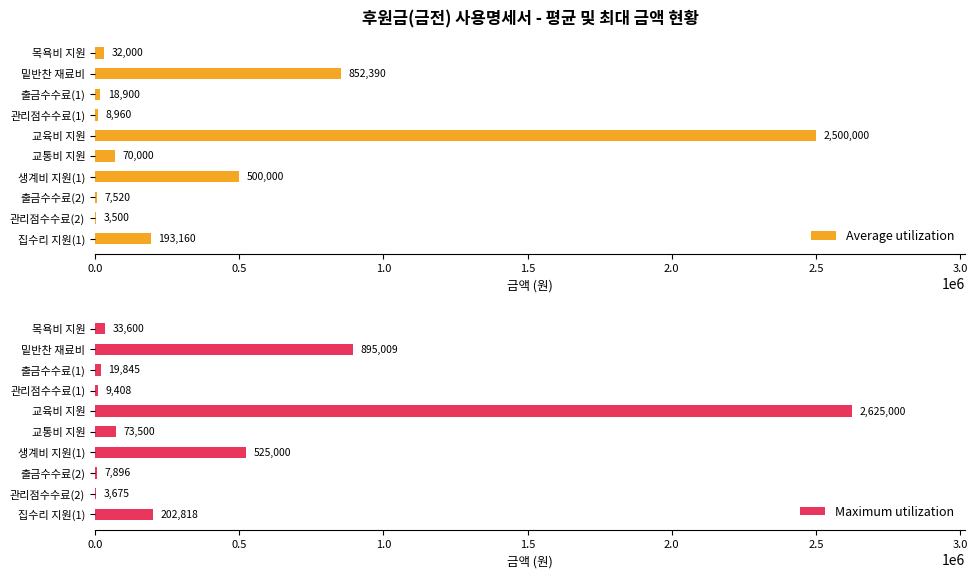

Rank the series by their average value, from highest to lowest.

Maximum utilization, Average utilization